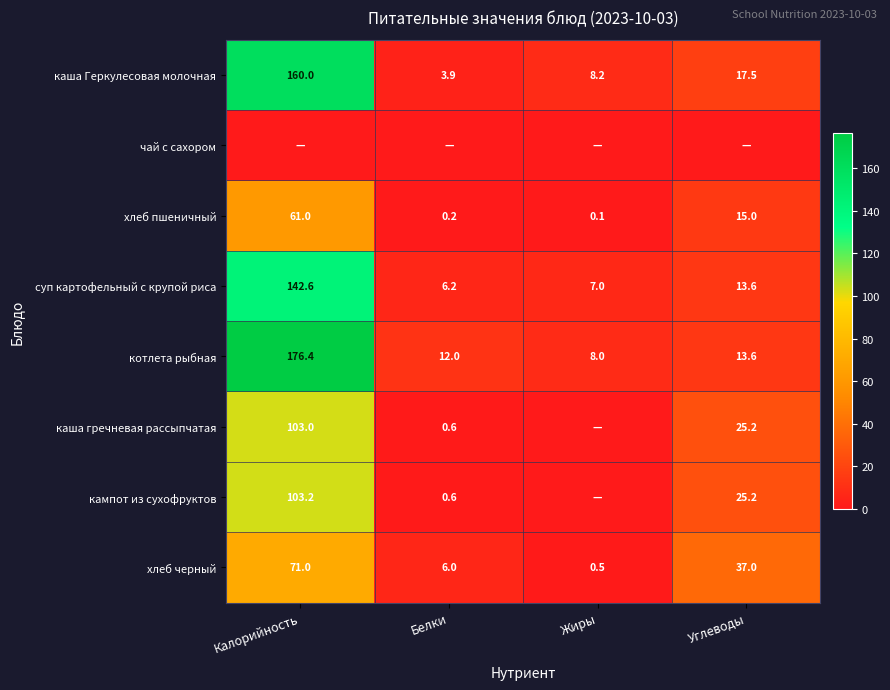

True or false: каша гречневая рассыпчатая has a value of 12.4 at Углеводы.

False